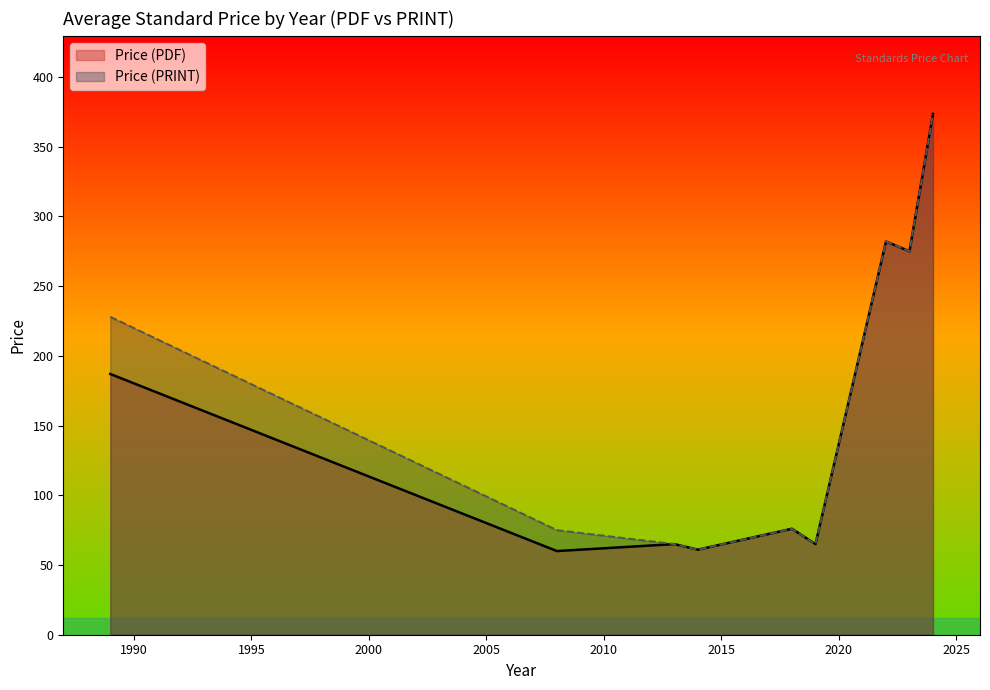

What is the highest value of the Price (PRINT) series?

373.5